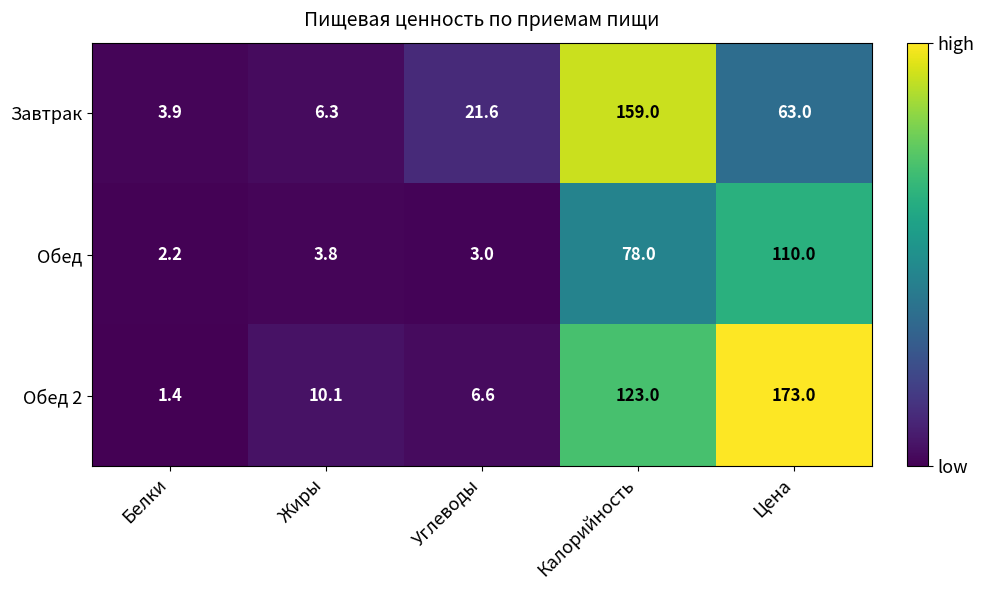

What is the sum of all Обед values?

197.0